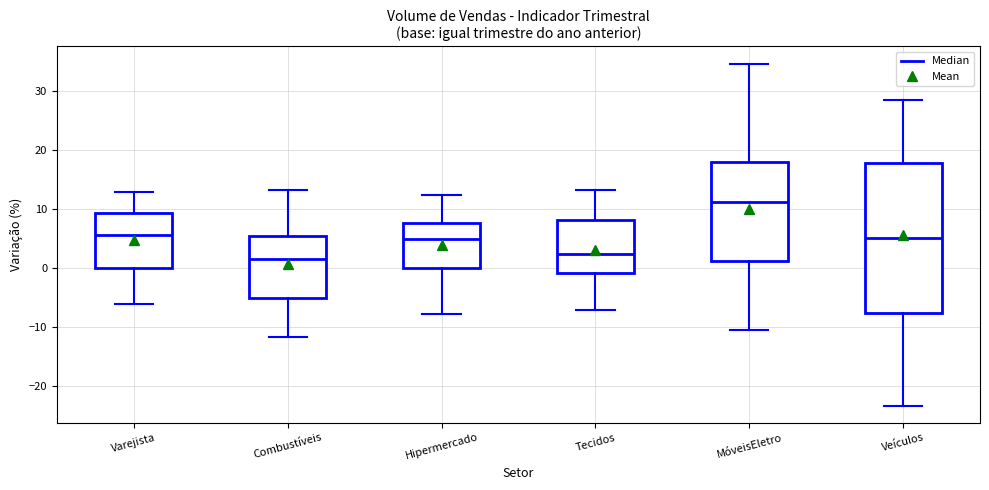

Reading left to right, transcribe this box plot: for each box, give where its median line is, the range the box spans, and where its two whiskers end, as read against the y-axis. The values are not printed on the chart, so give them approximately, as read against the axis.

Varejista: median 6, box 0 to 9, whiskers -6 to 13
Combustíveis: median 2, box -5 to 5, whiskers -12 to 13
Hipermercado: median 5, box 0 to 8, whiskers -8 to 12
Tecidos: median 2, box -1 to 8, whiskers -7 to 13
MóveisEletro: median 11, box 1 to 18, whiskers -11 to 35
Veículos: median 5, box -8 to 18, whiskers -23 to 29